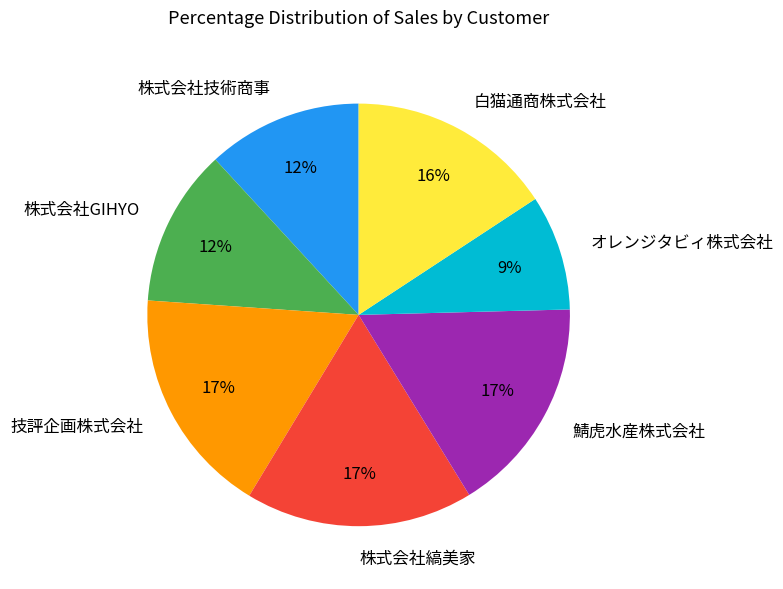

Which slice is the smallest?

オレンジタビィ株式会社